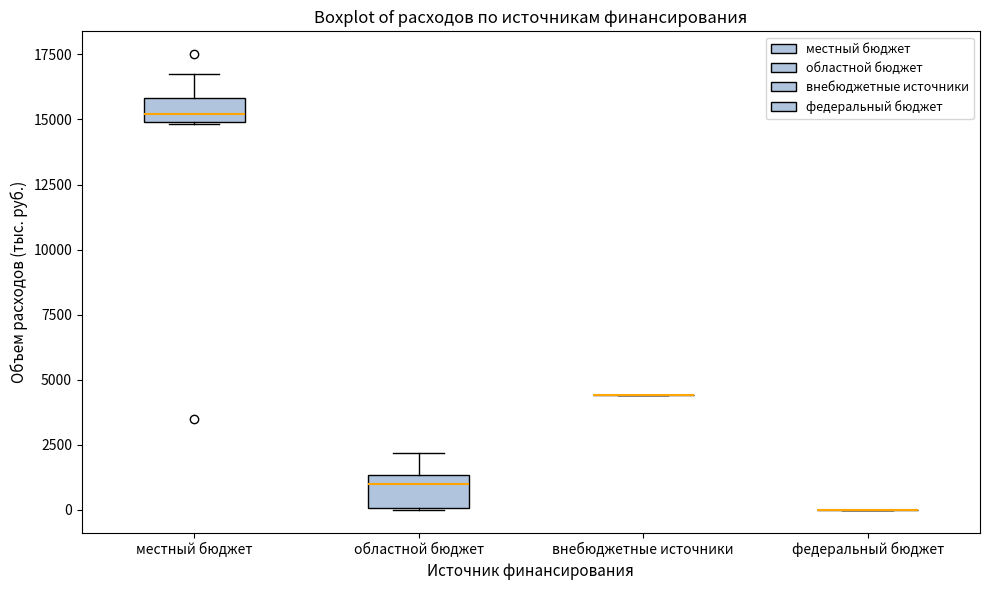

Reading left to right, transcribe this box plot: for each box, give where its median line is, the range the box spans, and where its two whiskers end, as read against the y-axis. The values are not printed on the chart, so give them approximately, as read against the axis.

местный бюджет: median 15000 (inside the box), box 15000 to 16000, whiskers 15000 to 16500
областной бюджет: median 1000, box 0 to 1500, whiskers 0 to 2000
внебюджетные источники: box collapsed to a line at 4500, whiskers 4500 to 4500
федеральный бюджет: box collapsed to a line at 0, whiskers 0 to 0